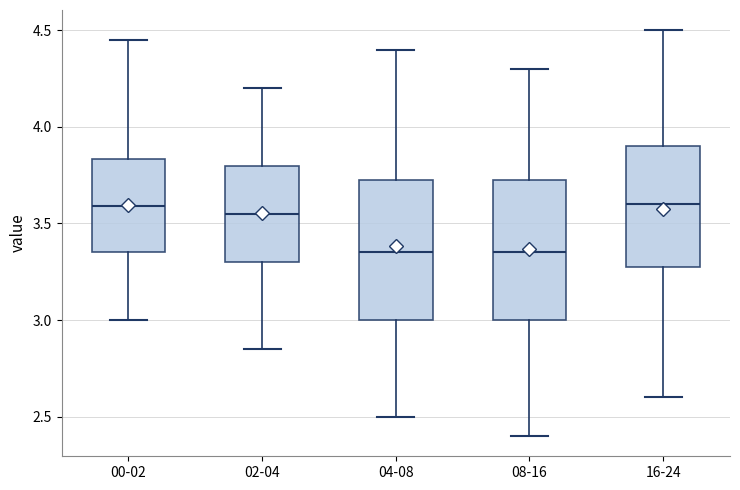

Where does the upper whisker of the box for 02-04 end on the y-axis? The values are not printed on the chart, so give them approximately, as read against the axis.

4.20